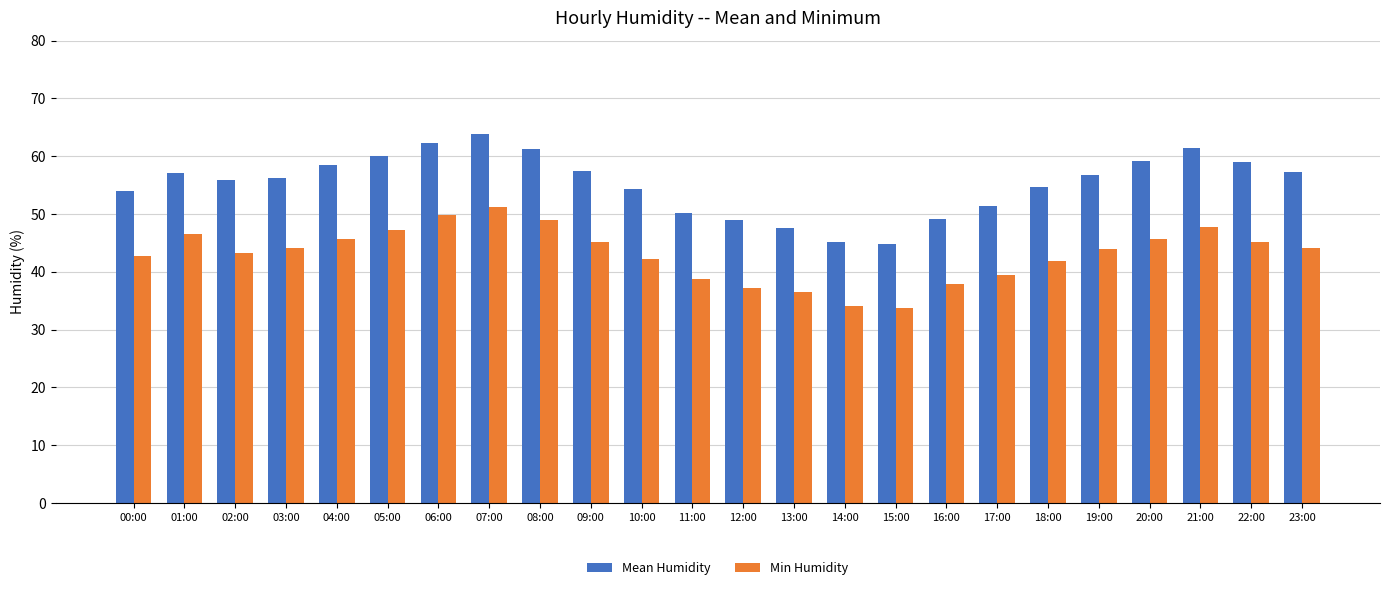

How many data points does each series have?

24